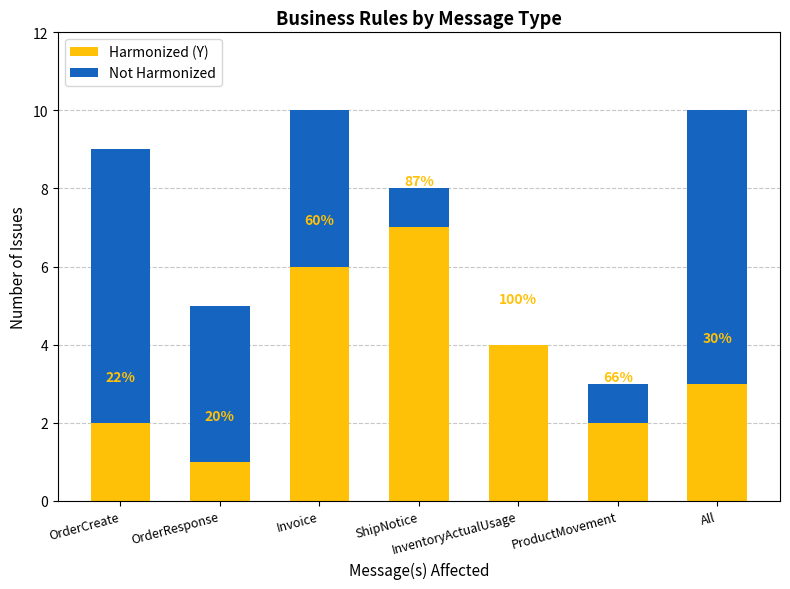

True or false: Not Harmonized has a value of 7 at OrderCreate.

True